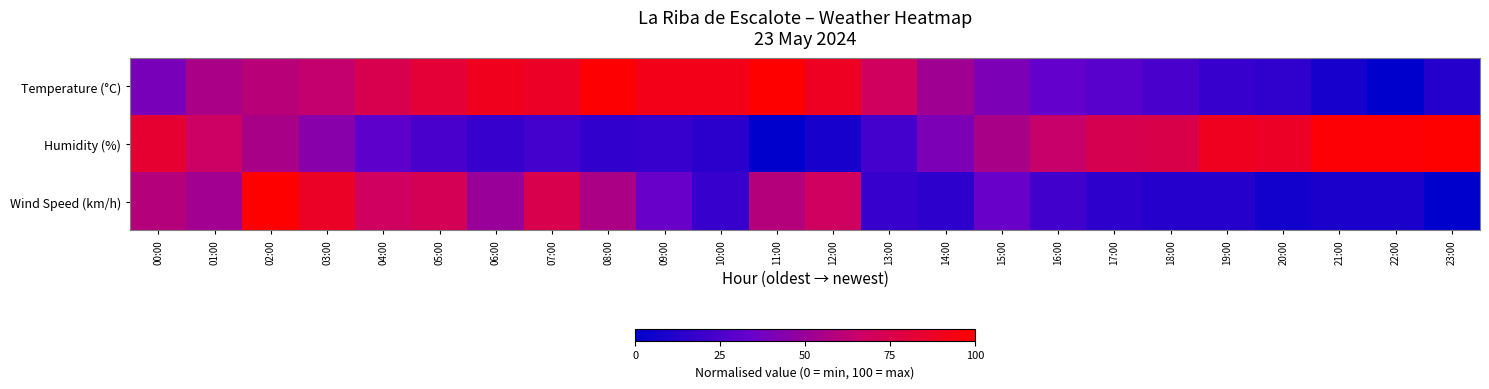

List the series in order of their peak value, highest first.

Humidity (%), Wind Speed (km/h), Temperature (°C)